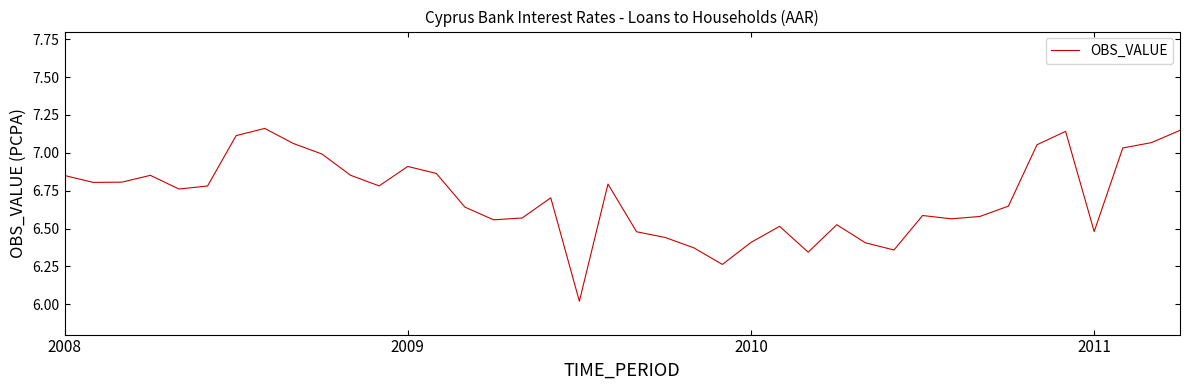

What is the difference between the maximum and minimum values?

1.1